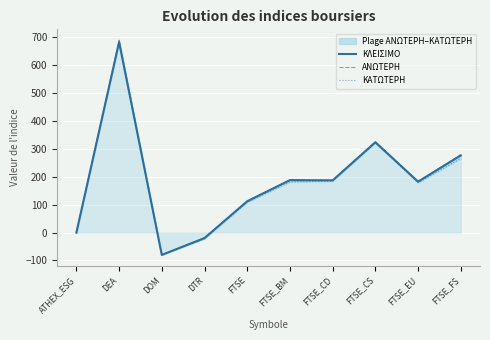

How many values in ΚΛΕΙΣΙΜΟ are below zero?

2